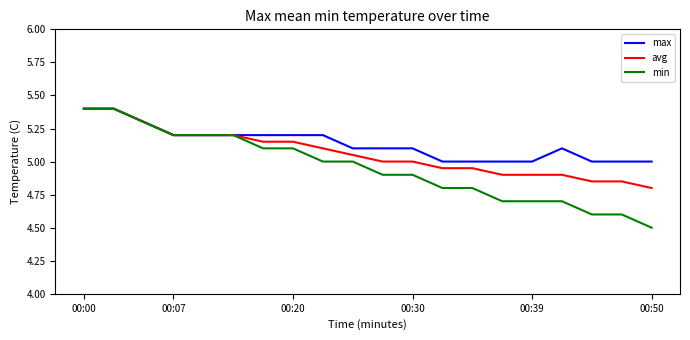

List the series in order of their overall mean, lowest first.

min, avg, max